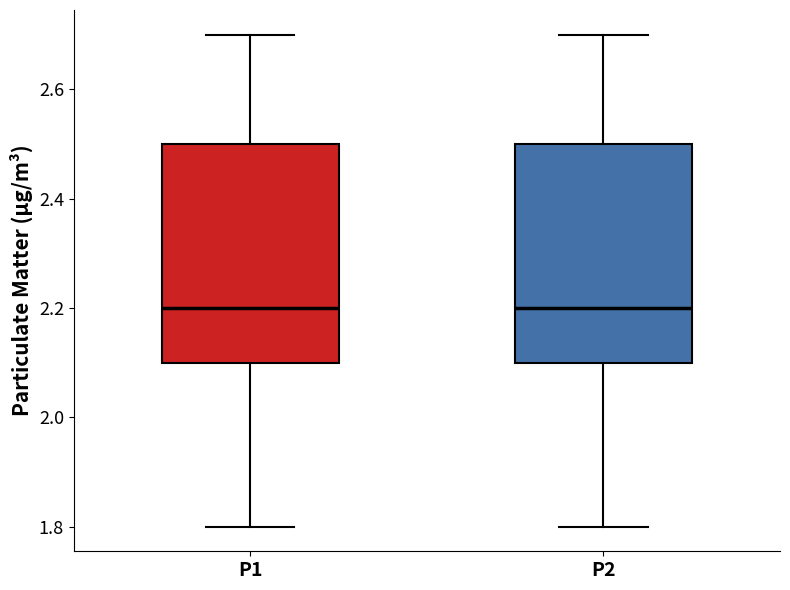

Reading left to right, read every box against the y-axis: the position of its median line, the range the box covers, and the ends of its whiskers. The values are not printed on the chart, so give them approximately, as read against the axis.

P1: median 2.2, box 2.1 to 2.5, whiskers 1.8 to 2.7
P2: median 2.2, box 2.1 to 2.5, whiskers 1.8 to 2.7